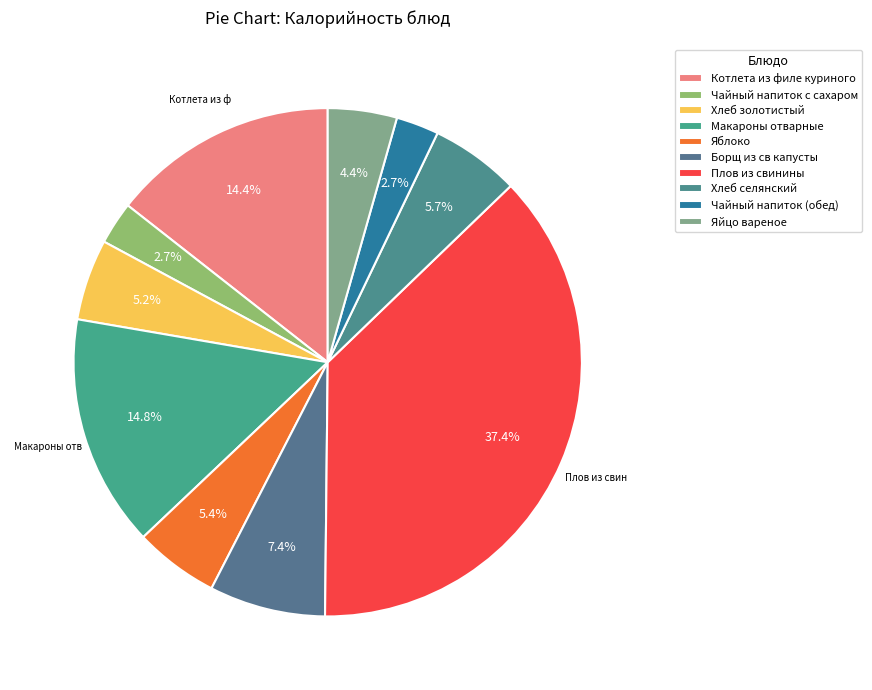

How many slices are in this pie chart?

10